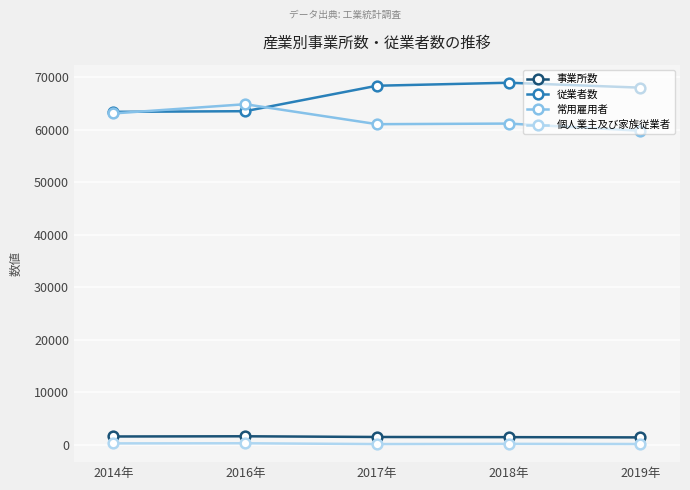

True or false: 事業所数 and 従業者数 intersect in this chart.

False